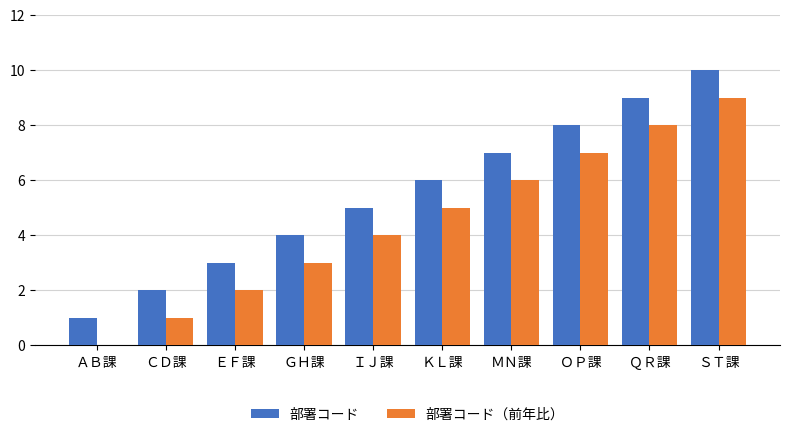

What is the sum of all 部署コード values?

55